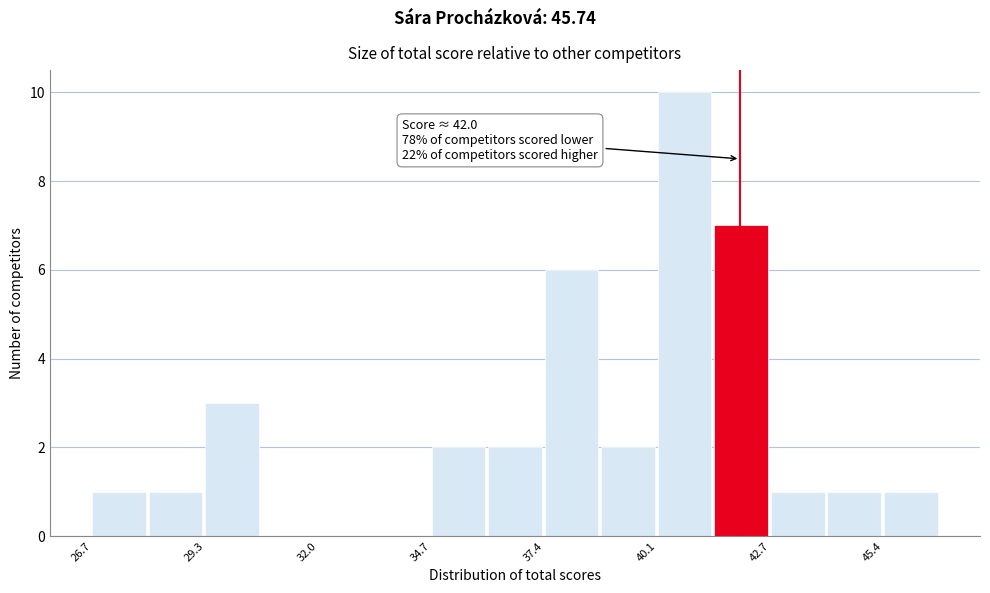

Read against the x-axis, roughly where is the centre of the tallest bar?

40.5